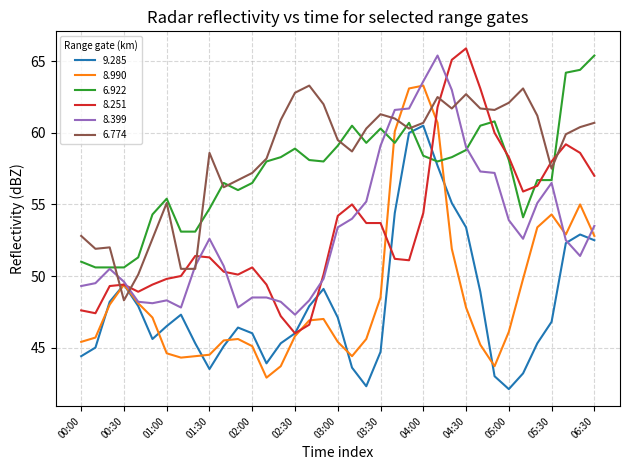

True or false: 8.990 and 6.774 intersect in this chart.

True